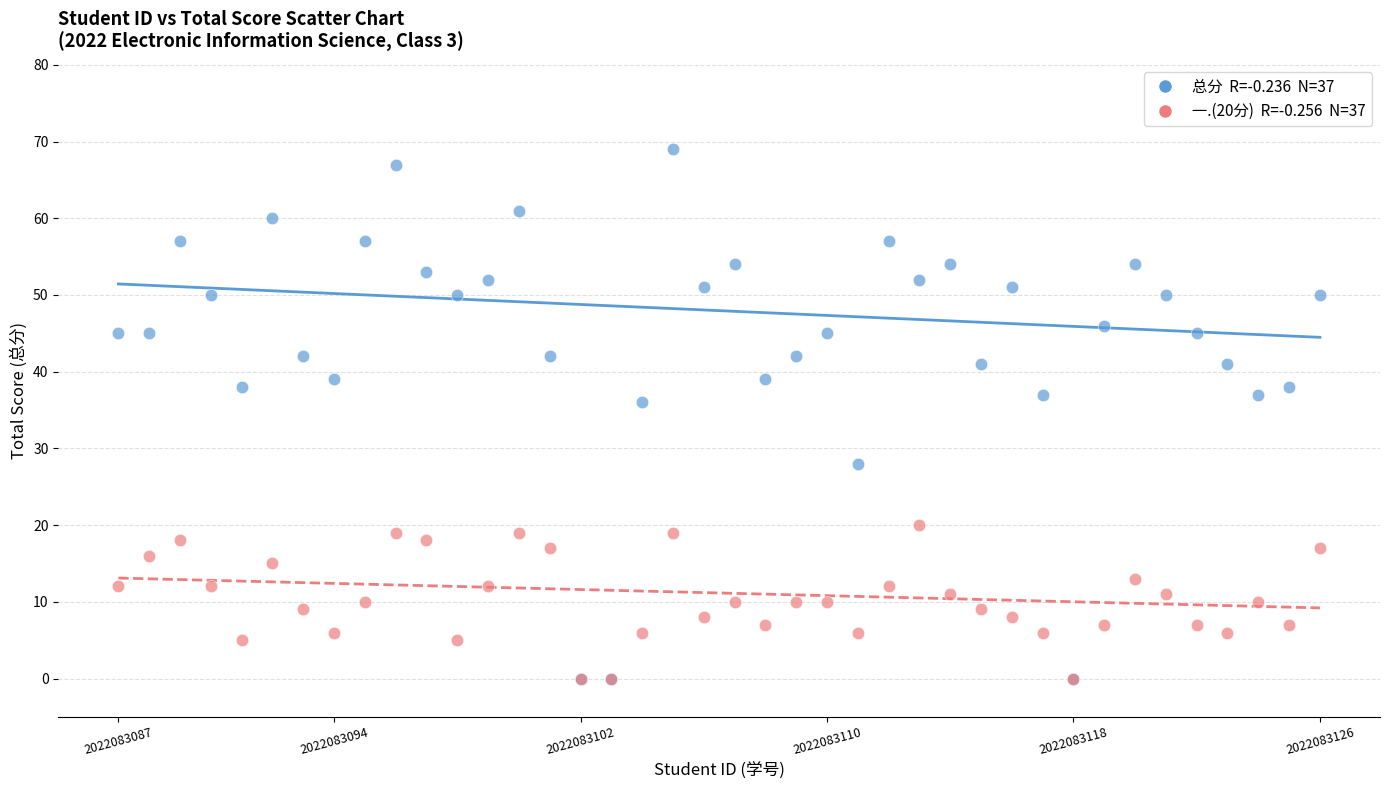

Across all series, what Y value is closest to 34?

36